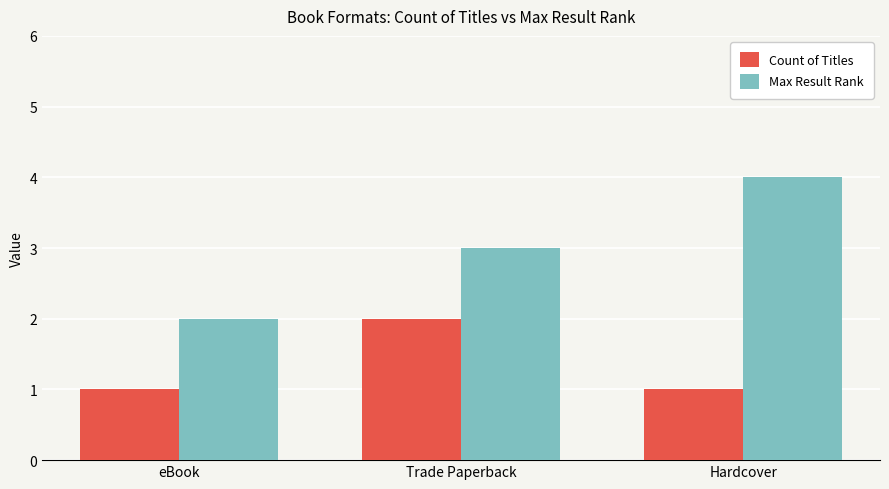

How many data points does each series have?

3